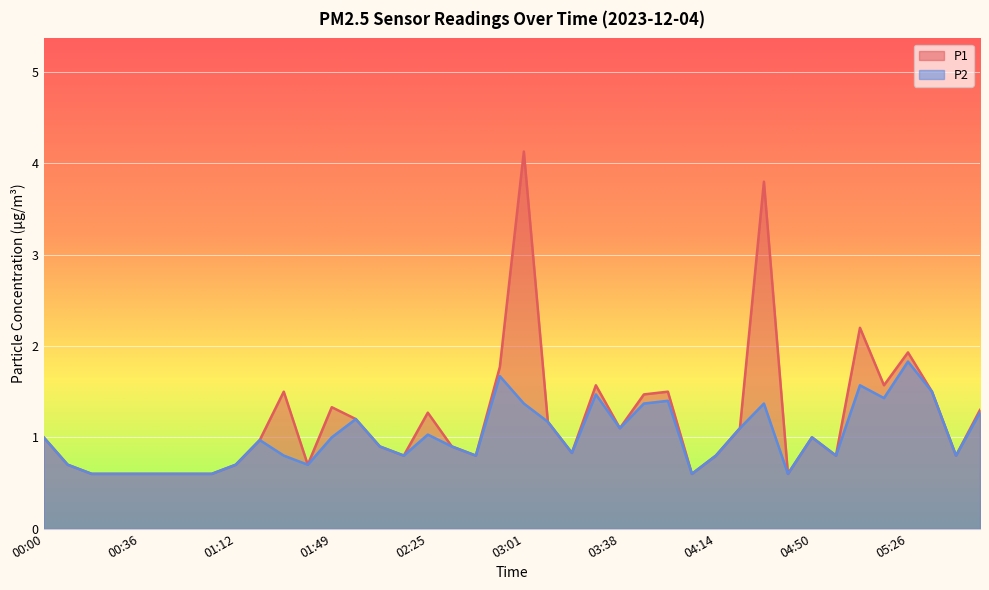

Which has a higher value, 01:31 or 05:54?

01:31